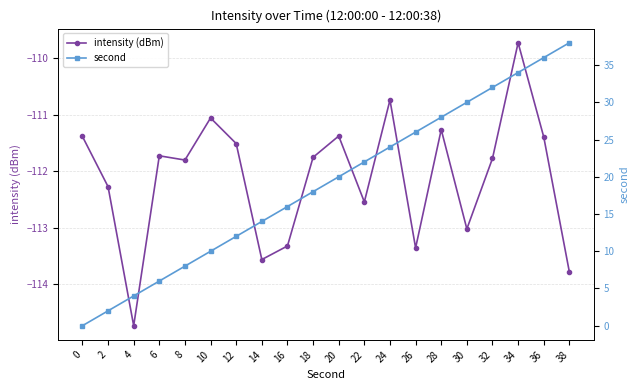

What is the total value across all series at 20?

-91.4